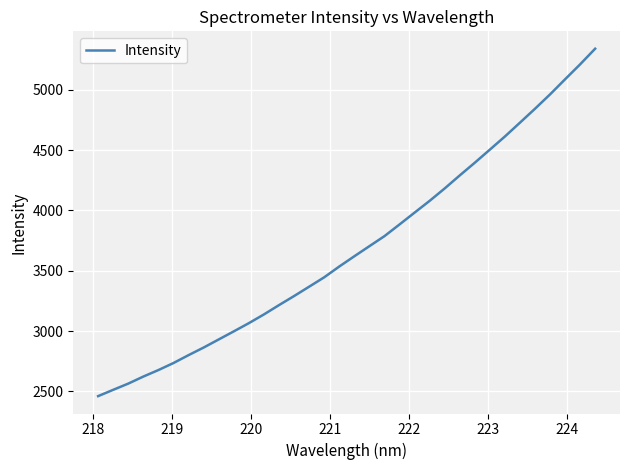

Does the chart have visible grid lines?

Yes